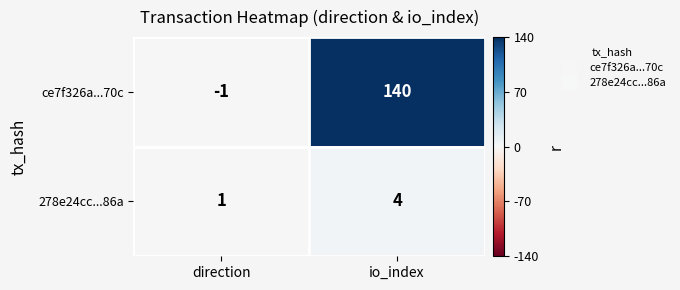

Count the number of categories in the chart.

2